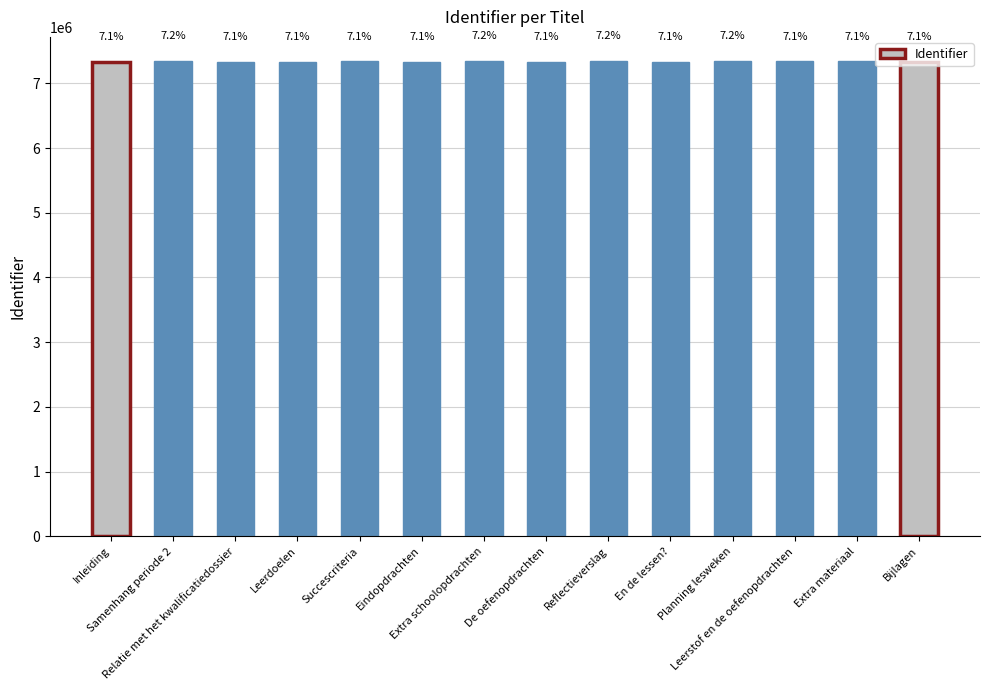

What is the difference between the values at Leerstof en de oefenopdrachten and En de lessen??

6608